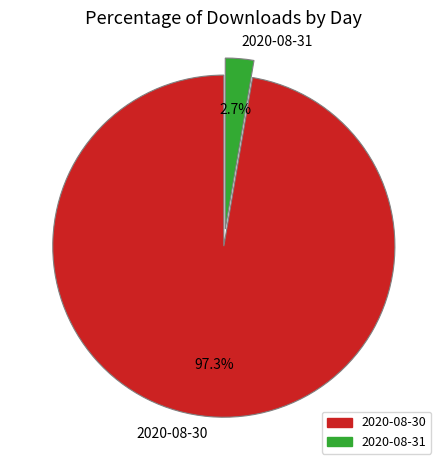

Which category has the smallest portion of the pie?

2020-08-31